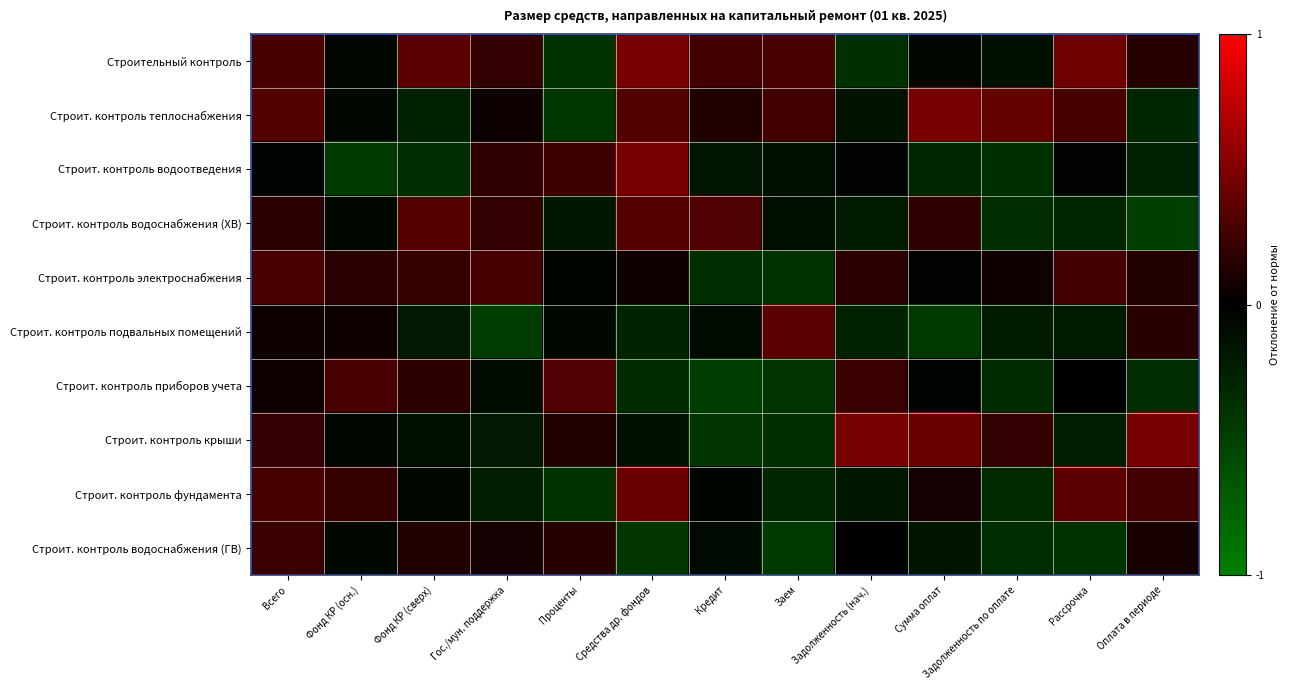

Reading left to right, transcribe all the data shown in this chart.

Строительный контроль: Всего=0.3	Фонд КР (осн.)=-0.1	Фонд КР (сверх)=0.4	Гос./мун. поддержка=0.2	Проценты=-0.4	Средства др. фондов=0.5	Кредит=0.3	Заем=0.3	Задолженность (нач.)=-0.4	Сумма оплат=-0.0	Задолженность по оплате=-0.1	Рассрочка=0.4	Оплата в периоде=0.1
Строит. контроль теплоснабжения: Всего=0.3	Фонд КР (осн.)=-0.1	Фонд КР (сверх)=-0.3	Гос./мун. поддержка=0.1	Проценты=-0.4	Средства др. фондов=0.3	Кредит=0.1	Заем=0.3	Задолженность (нач.)=-0.1	Сумма оплат=0.5	Задолженность по оплате=0.4	Рассрочка=0.3	Оплата в периоде=-0.3
Строит. контроль водоотведения: Всего=-0.0	Фонд КР (осн.)=-0.5	Фонд КР (сверх)=-0.3	Гос./мун. поддержка=0.2	Проценты=0.2	Средства др. фондов=0.5	Кредит=-0.2	Заем=-0.1	Задолженность (нач.)=-0.0	Сумма оплат=-0.3	Задолженность по оплате=-0.4	Рассрочка=-0.0	Оплата в периоде=-0.3
Строит. контроль водоснабжения (ХВ): Всего=0.2	Фонд КР (осн.)=-0.1	Фонд КР (сверх)=0.3	Гос./мун. поддержка=0.2	Проценты=-0.2	Средства др. фондов=0.3	Кредит=0.3	Заем=-0.1	Задолженность (нач.)=-0.2	Сумма оплат=0.2	Задолженность по оплате=-0.4	Рассрочка=-0.3	Оплата в периоде=-0.5
Строит. контроль электроснабжения: Всего=0.3	Фонд КР (осн.)=0.2	Фонд КР (сверх)=0.2	Гос./мун. поддержка=0.3	Проценты=-0.0	Средства др. фондов=0.1	Кредит=-0.4	Заем=-0.4	Задолженность (нач.)=0.2	Сумма оплат=-0.0	Задолженность по оплате=0.1	Рассрочка=0.3	Оплата в периоде=0.1
Строит. контроль подвальных помещений: Всего=0.1	Фонд КР (осн.)=0.1	Фонд КР (сверх)=-0.2	Гос./мун. поддержка=-0.5	Проценты=-0.1	Средства др. фондов=-0.3	Кредит=-0.1	Заем=0.4	Задолженность (нач.)=-0.3	Сумма оплат=-0.4	Задолженность по оплате=-0.2	Рассрочка=-0.2	Оплата в периоде=0.2
Строит. контроль приборов учета: Всего=0.1	Фонд КР (осн.)=0.3	Фонд КР (сверх)=0.2	Гос./мун. поддержка=-0.1	Проценты=0.3	Средства др. фондов=-0.3	Кредит=-0.5	Заем=-0.4	Задолженность (нач.)=0.2	Сумма оплат=-0.0	Задолженность по оплате=-0.3	Рассрочка=0.0	Оплата в периоде=-0.3
Строит. контроль крыши: Всего=0.2	Фонд КР (осн.)=-0.1	Фонд КР (сверх)=-0.1	Гос./мун. поддержка=-0.2	Проценты=0.1	Средства др. фондов=-0.1	Кредит=-0.4	Заем=-0.4	Задолженность (нач.)=0.5	Сумма оплат=0.4	Задолженность по оплате=0.2	Рассрочка=-0.2	Оплата в периоде=0.5
Строит. контроль фундамента: Всего=0.3	Фонд КР (осн.)=0.2	Фонд КР (сверх)=-0.1	Гос./мун. поддержка=-0.2	Проценты=-0.4	Средства др. фондов=0.4	Кредит=-0.0	Заем=-0.3	Задолженность (нач.)=-0.2	Сумма оплат=0.1	Задолженность по оплате=-0.3	Рассрочка=0.4	Оплата в периоде=0.3
Строит. контроль водоснабжения (ГВ): Всего=0.2	Фонд КР (осн.)=-0.1	Фонд КР (сверх)=0.1	Гос./мун. поддержка=0.1	Проценты=0.1	Средства др. фондов=-0.4	Кредит=-0.1	Заем=-0.5	Задолженность (нач.)=-0.0	Сумма оплат=-0.2	Задолженность по оплате=-0.4	Рассрочка=-0.4	Оплата в периоде=0.1